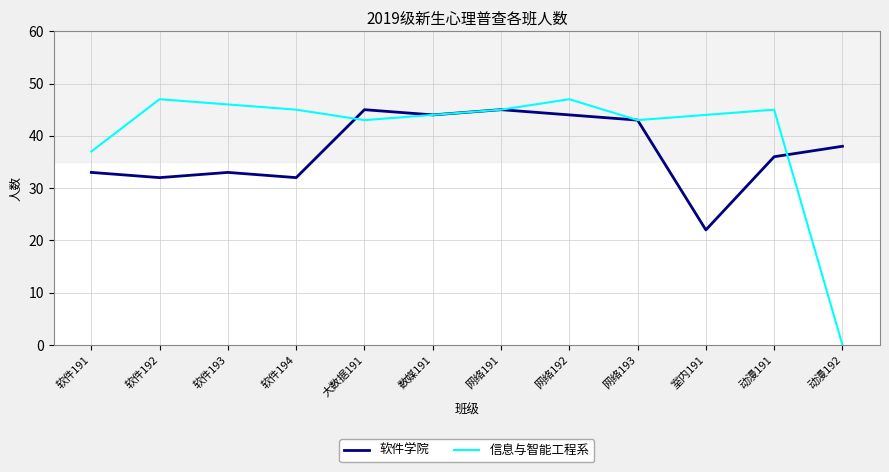

What is the difference between the highest and lowest values at 网络192?

3